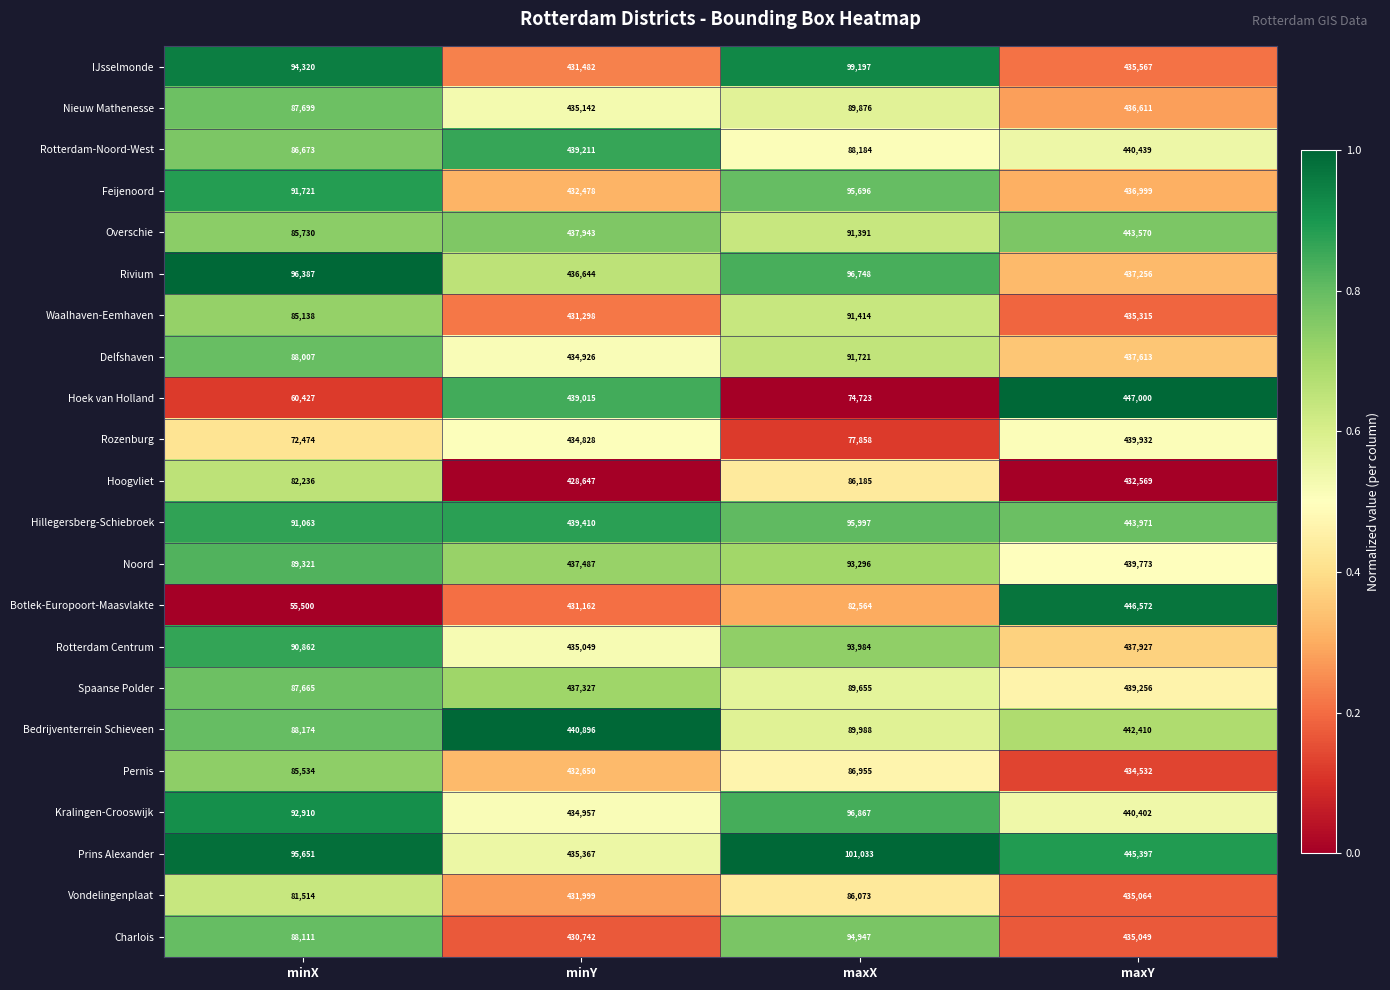

Which series changed the most between minX and maxY?

Botlek-Europoort-Maasvlakte